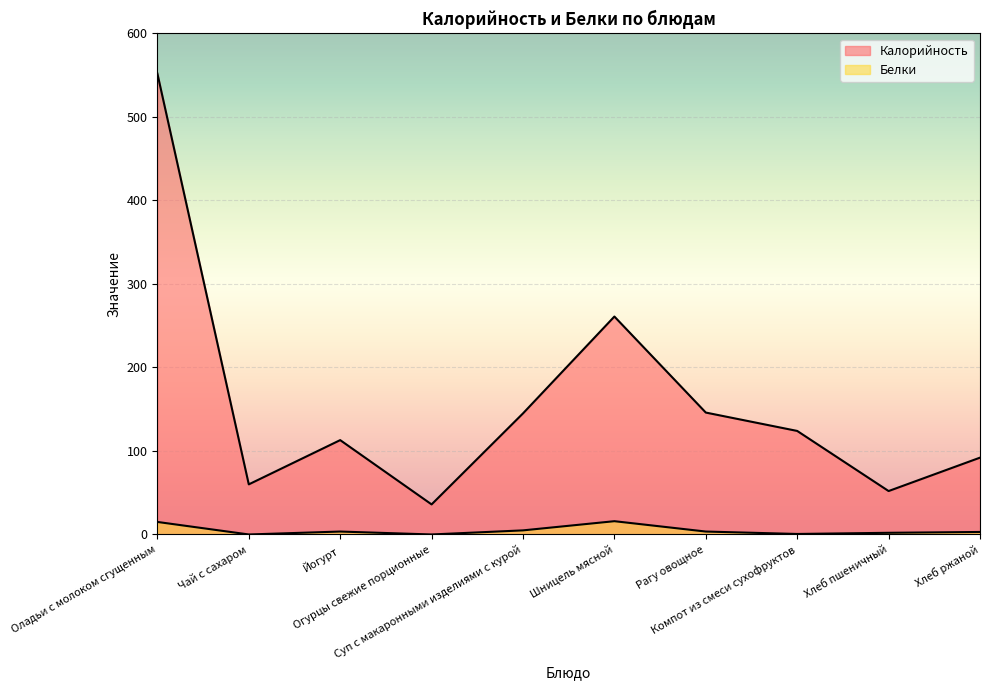

True or false: Белки and Калорийность intersect in this chart.

False